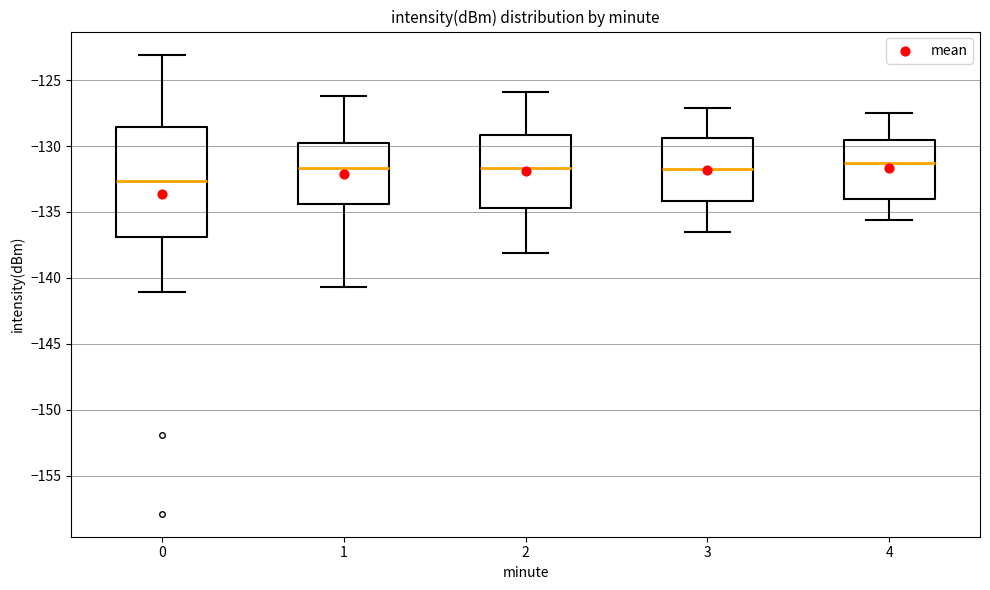

Where is the lower edge of the box at x = 1 on the y-axis? The values are not printed on the chart, so give them approximately, as read against the axis.

-134.5